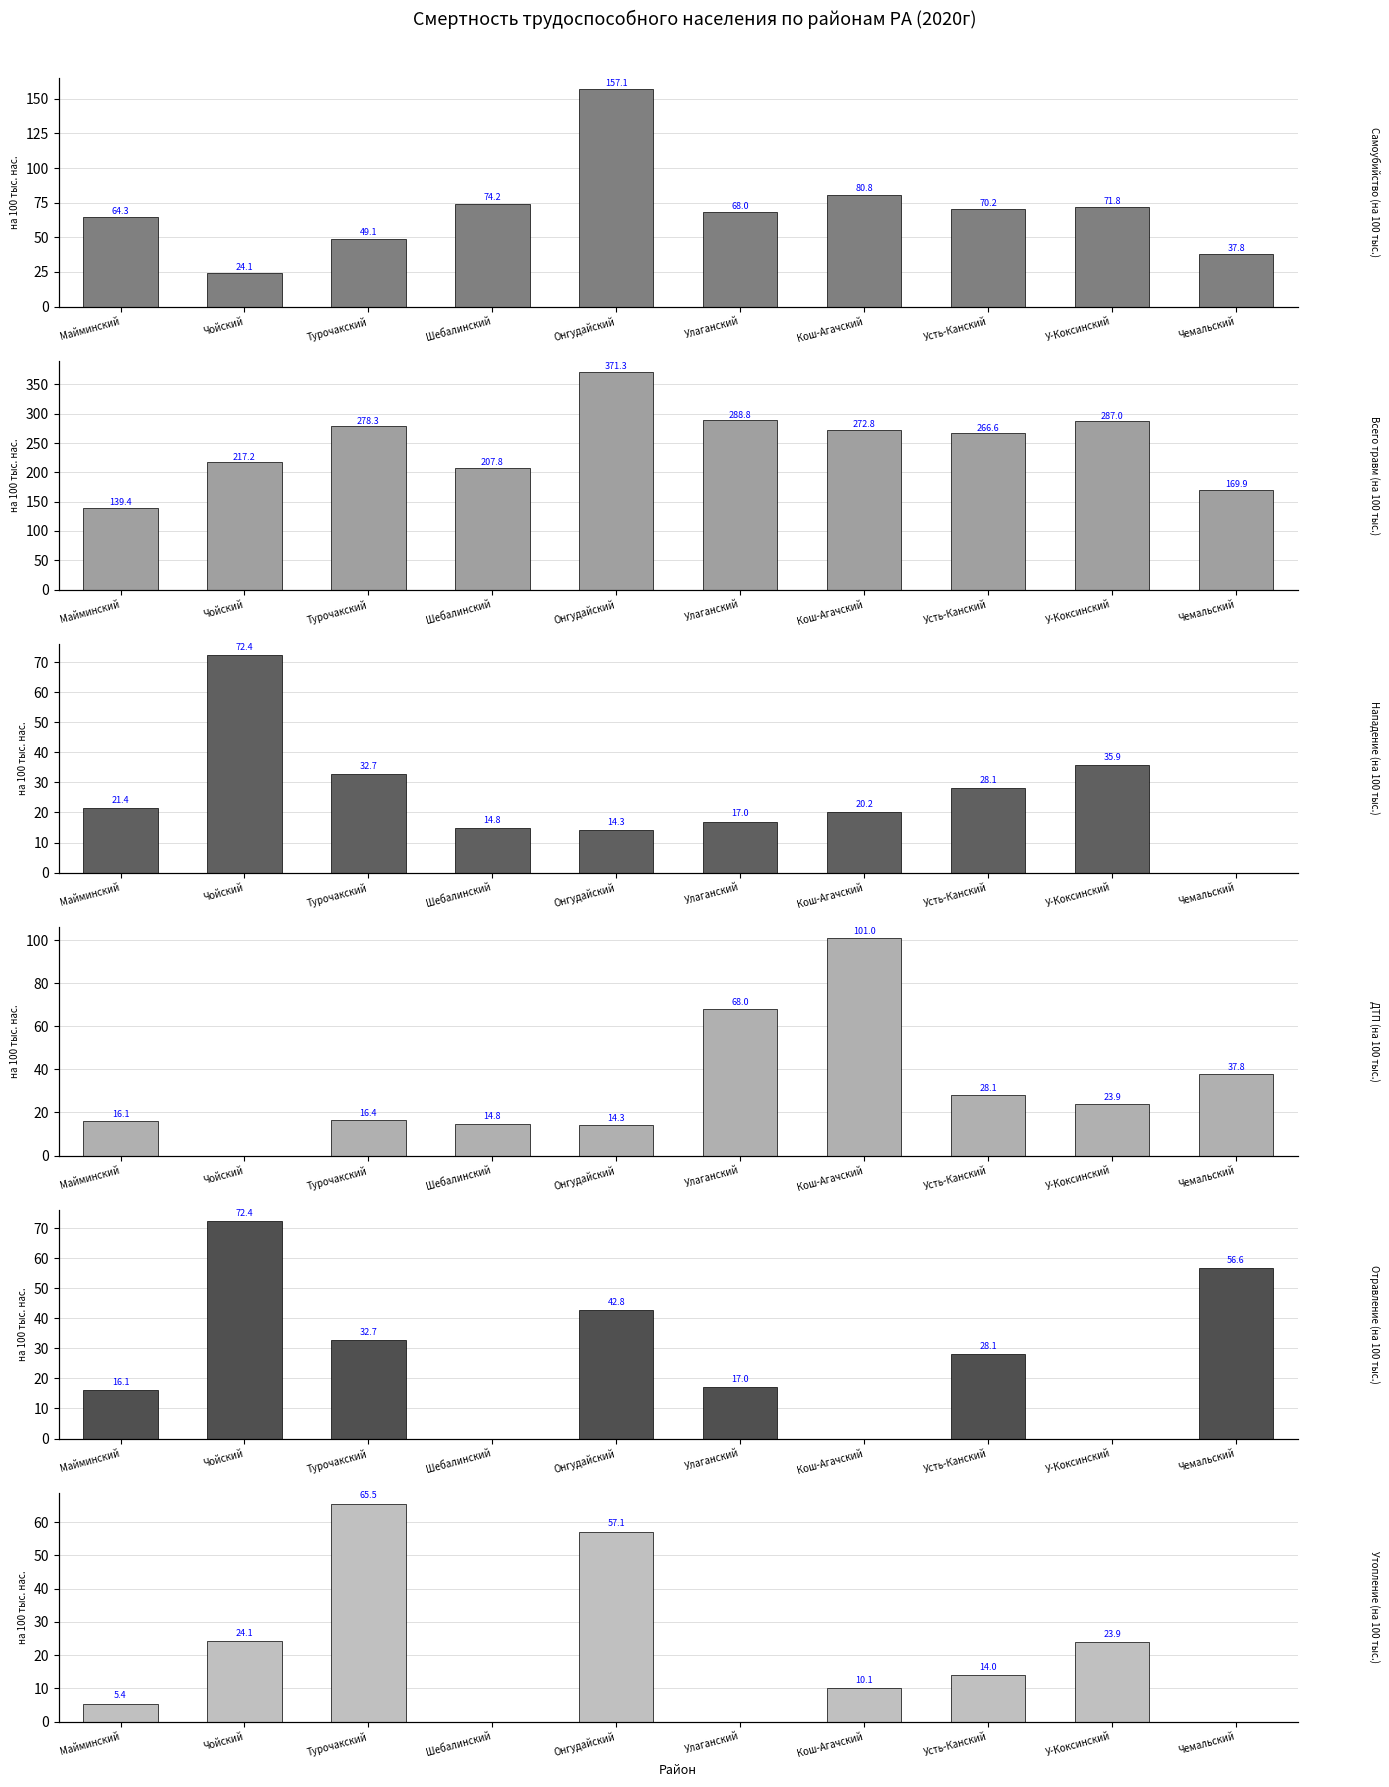

Is the value of Всего травм (на 100 тыс.) at Усть-Канский greater than the value of Нападение (на 100 тыс.) at У-Коксинский?

Yes